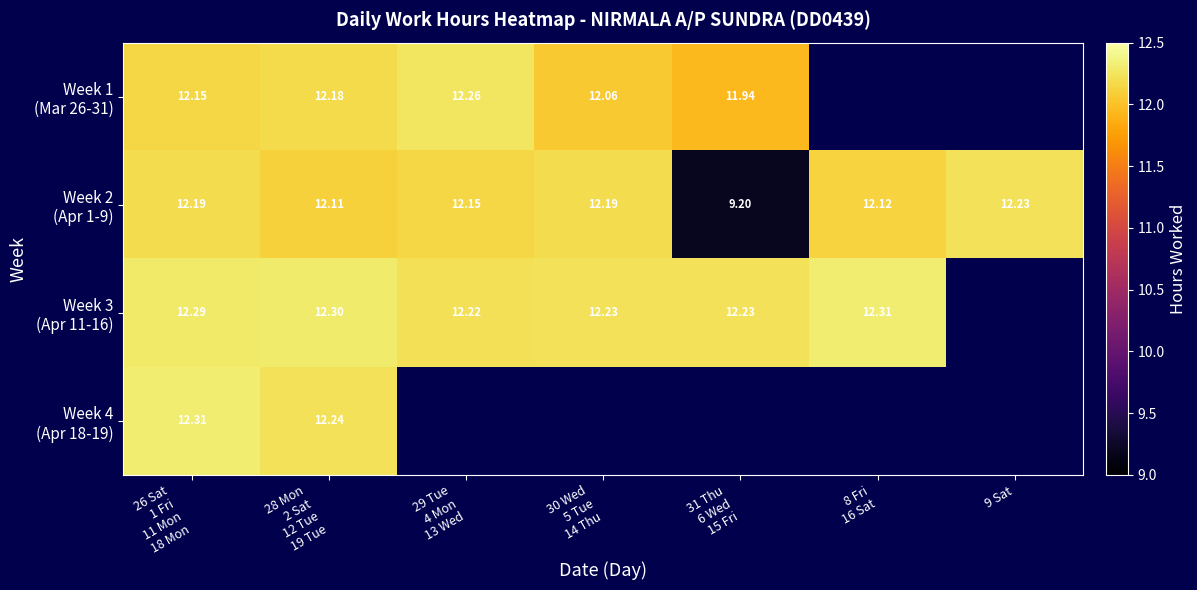

How many data points in Week 1 (Mar 26-31) are above 12?

4